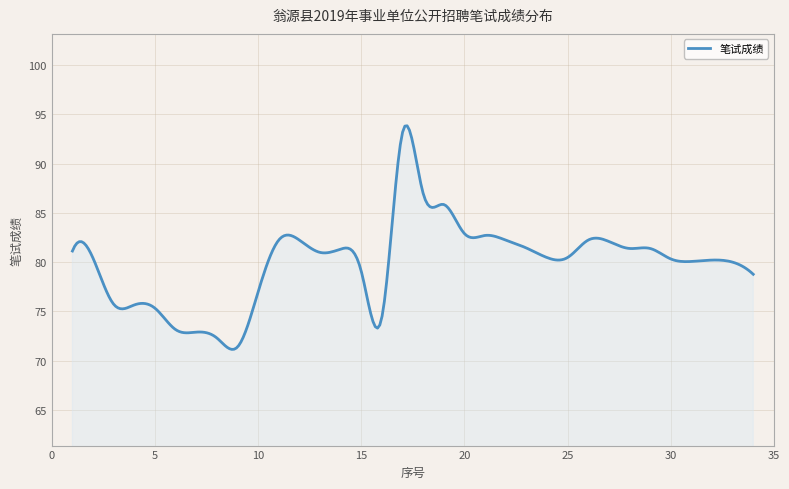

What is the difference between the maximum and minimum values?

22.7